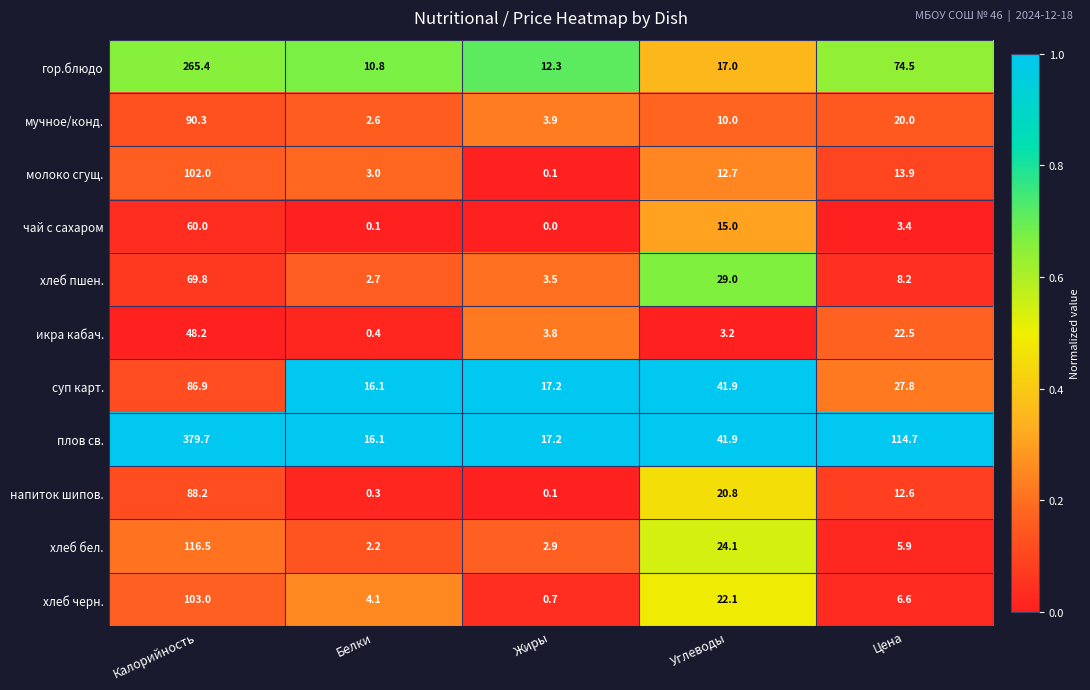

What is the difference between the maximum and minimum values in the хлеб бел. series?

114.3